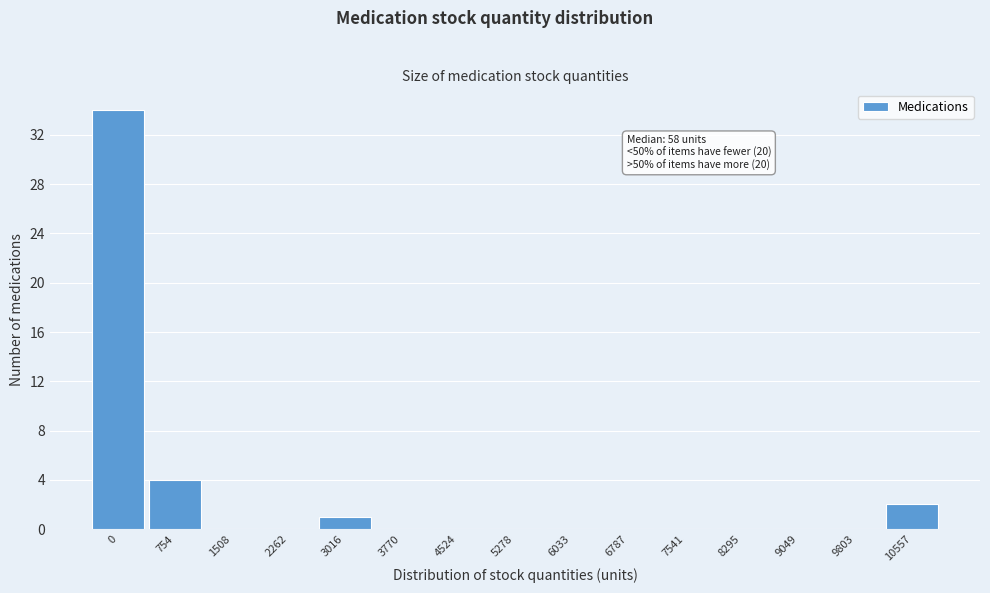

Reading left to right, list all the values displayed in this chart.

0=34	754=4	1508=0	2262=0	3016=1	3770=0	4524=0	5278=0	6033=0	6787=0	7541=0	8295=0	9049=0	9803=0	10557=2